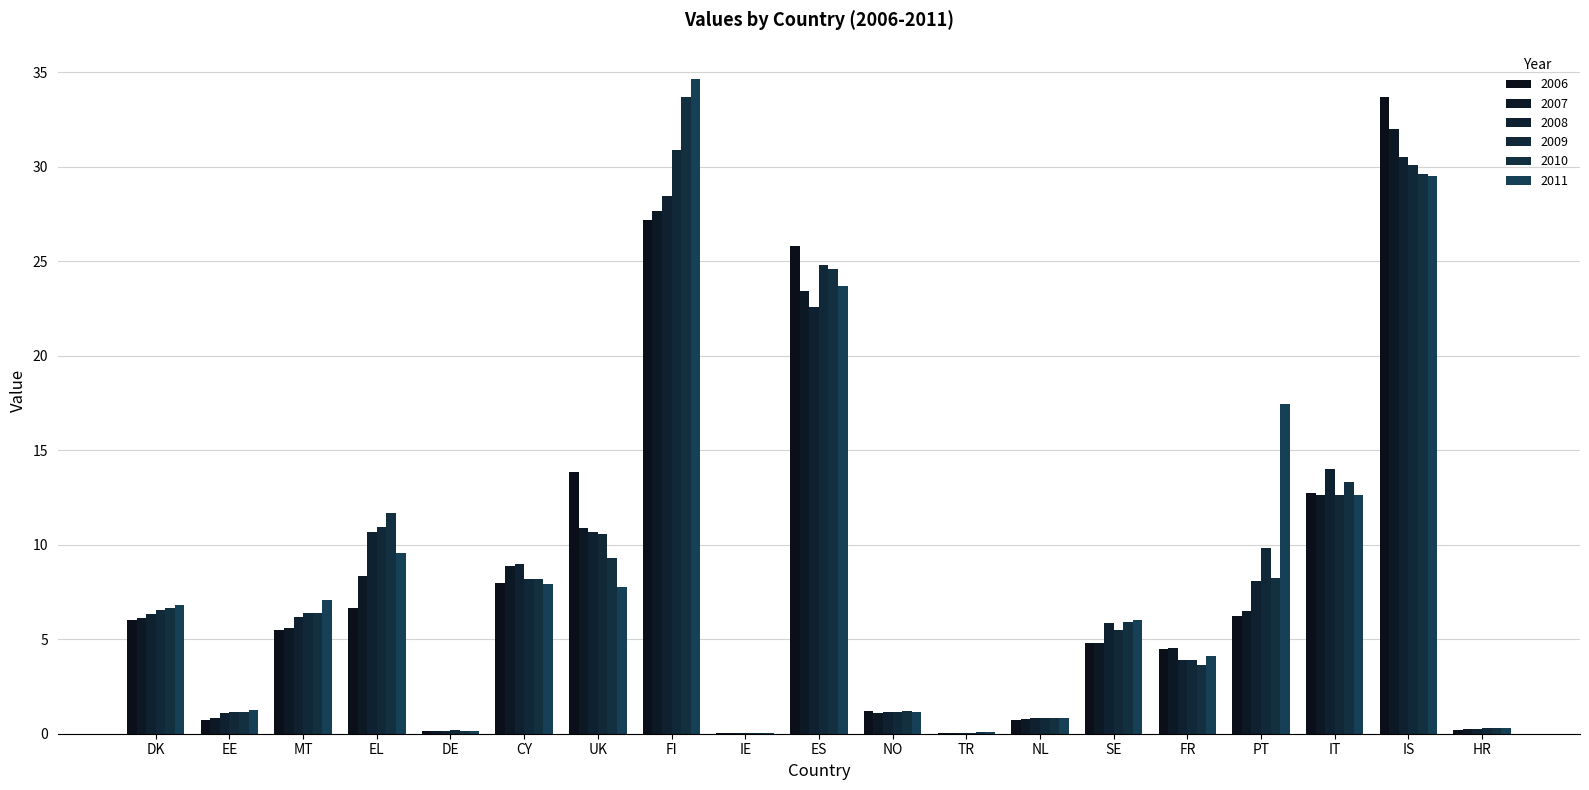

Are the bars horizontal?

No